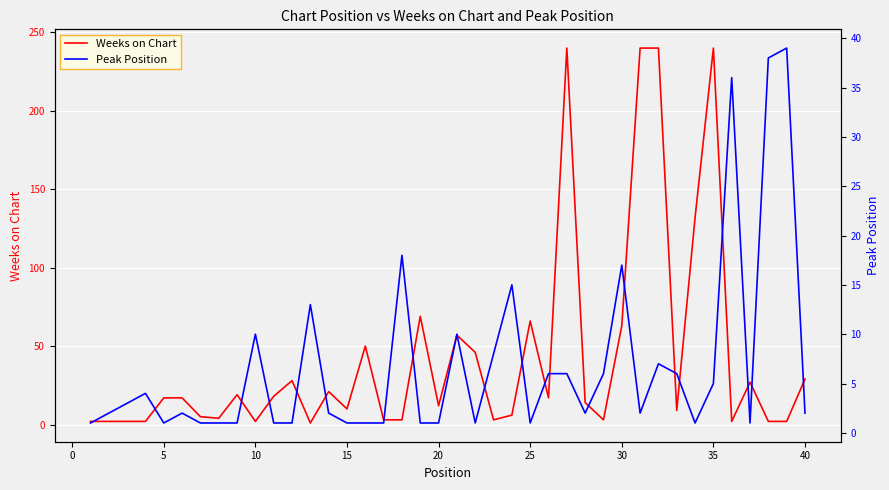

What are all the series names shown in the legend?

Weeks on Chart, Peak Position